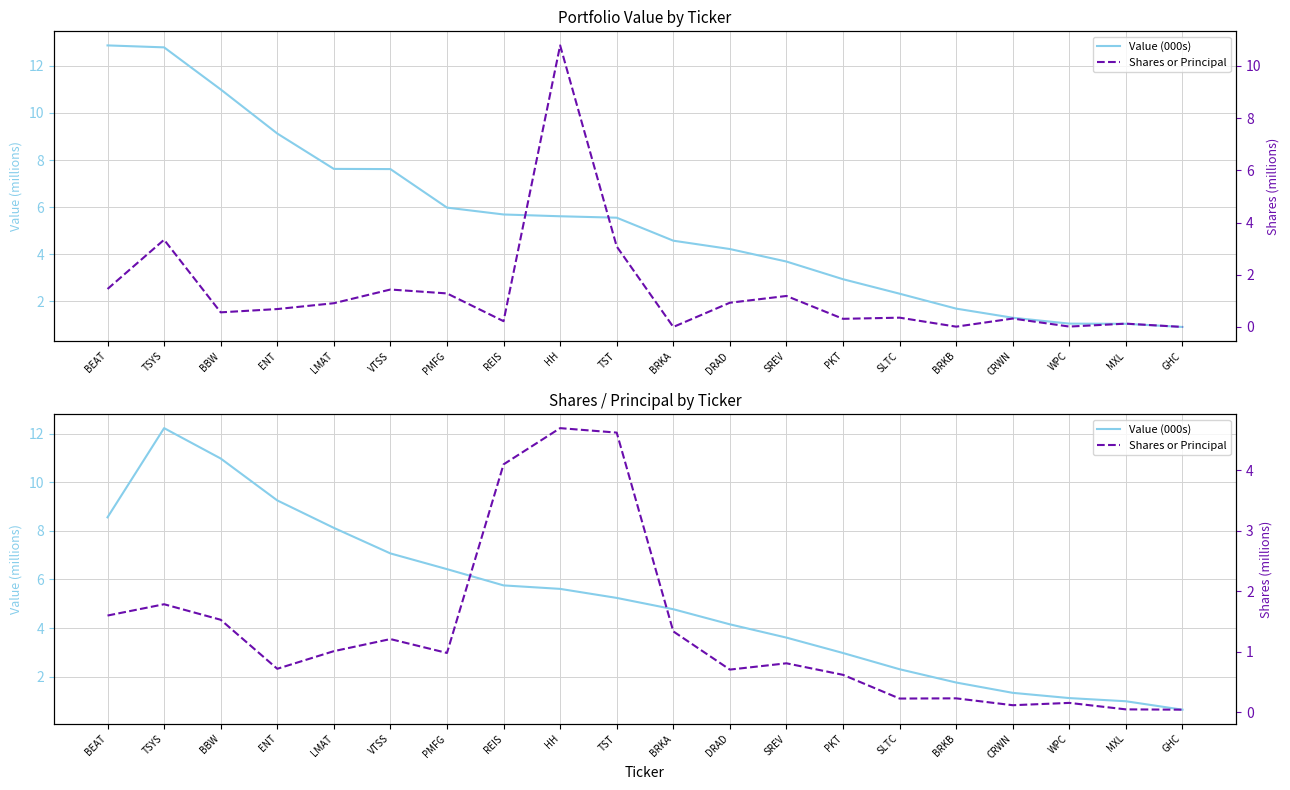

True or false: Shares or Principal has more than 1 interior local peaks.

True